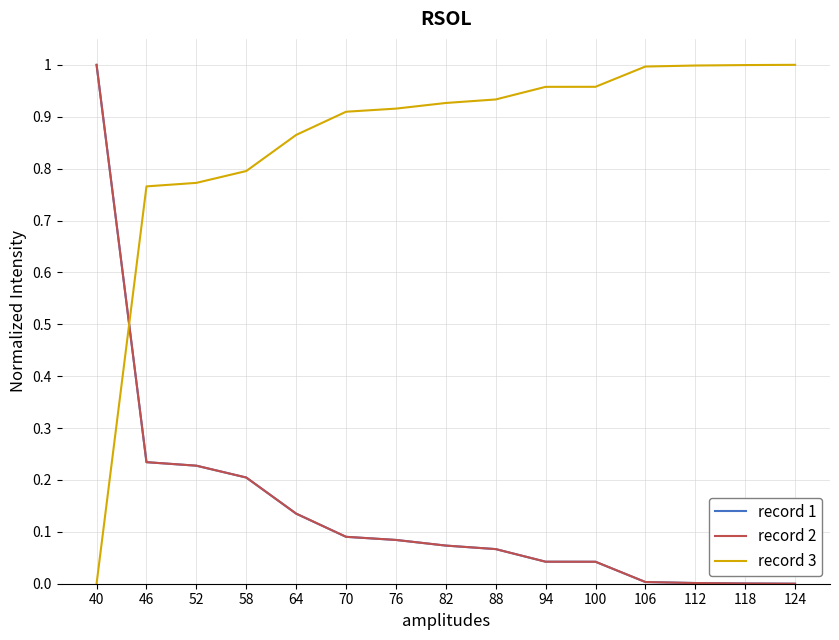

Does the chart have visible grid lines?

Yes